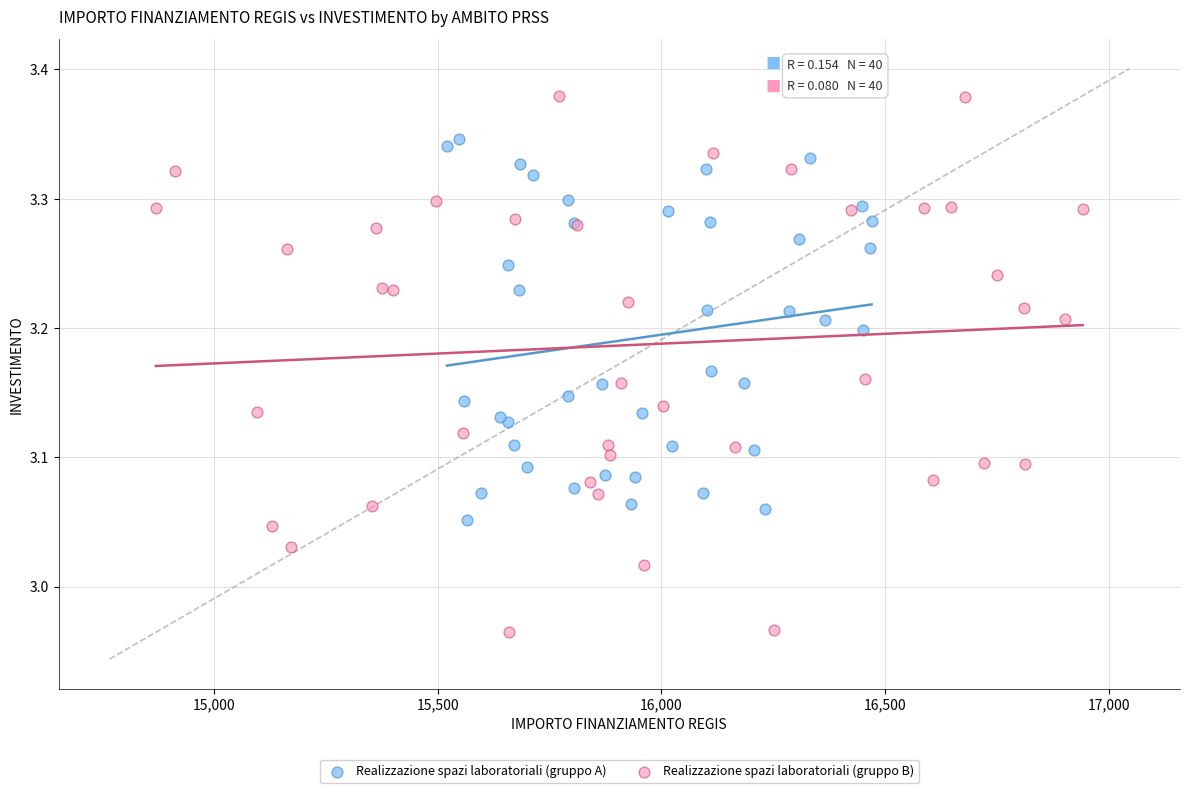

Which series contains the lowest Y value?

Realizzazione spazi laboratoriali (gruppo B)